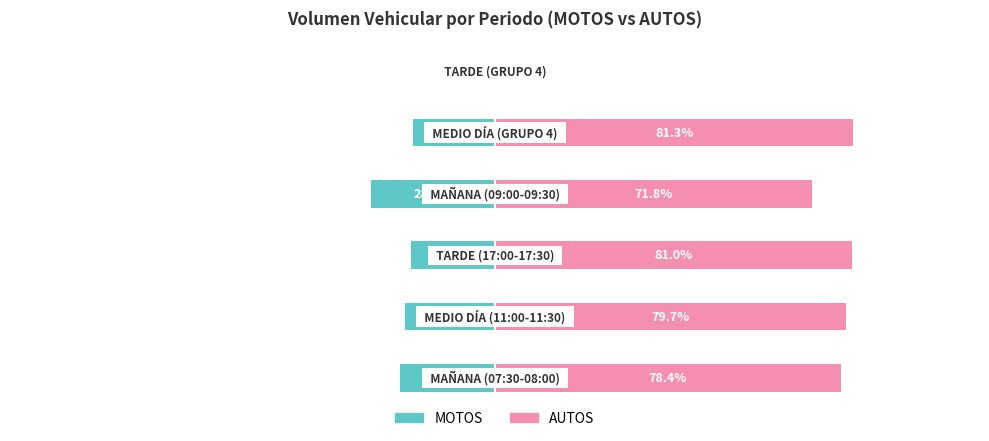

List the series in order of their overall mean, lowest first.

MOTOS, AUTOS